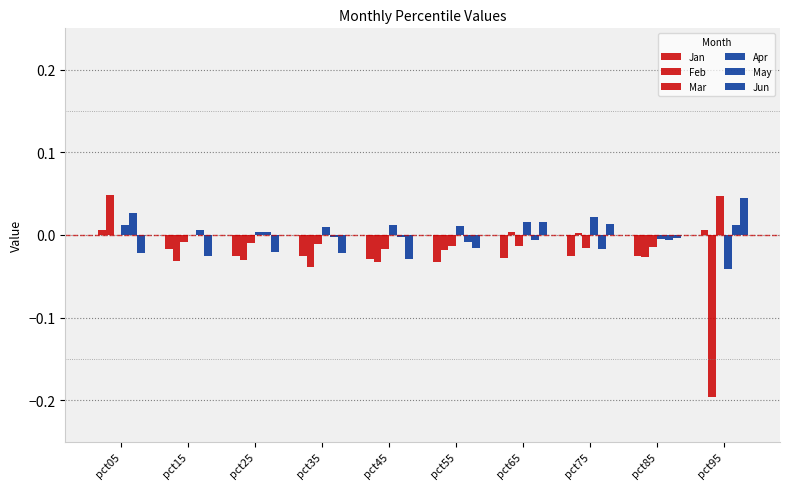

How many categories are shown in the chart?

10